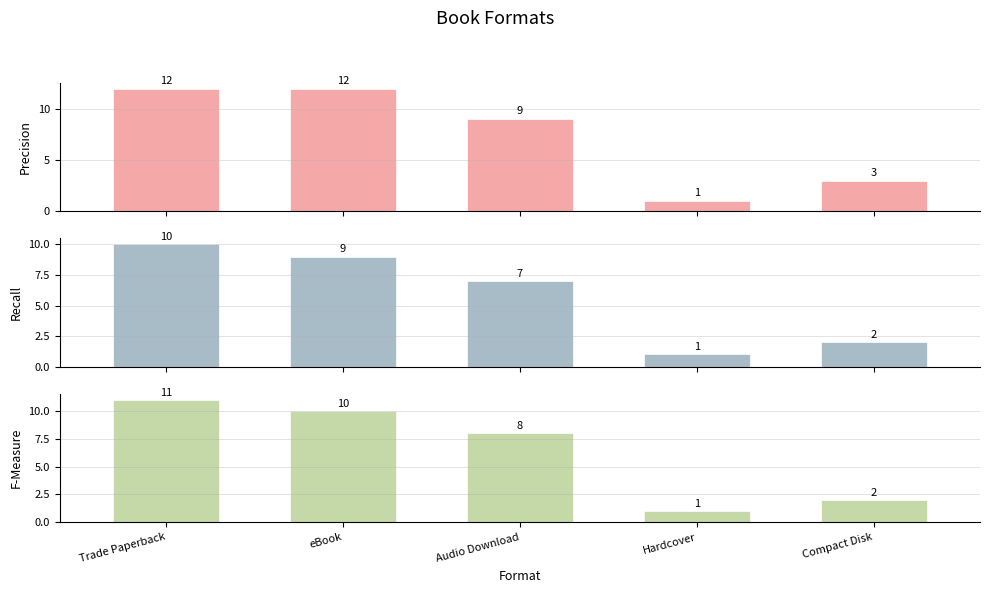

At which label is eBook closest to 5?

Audio Download